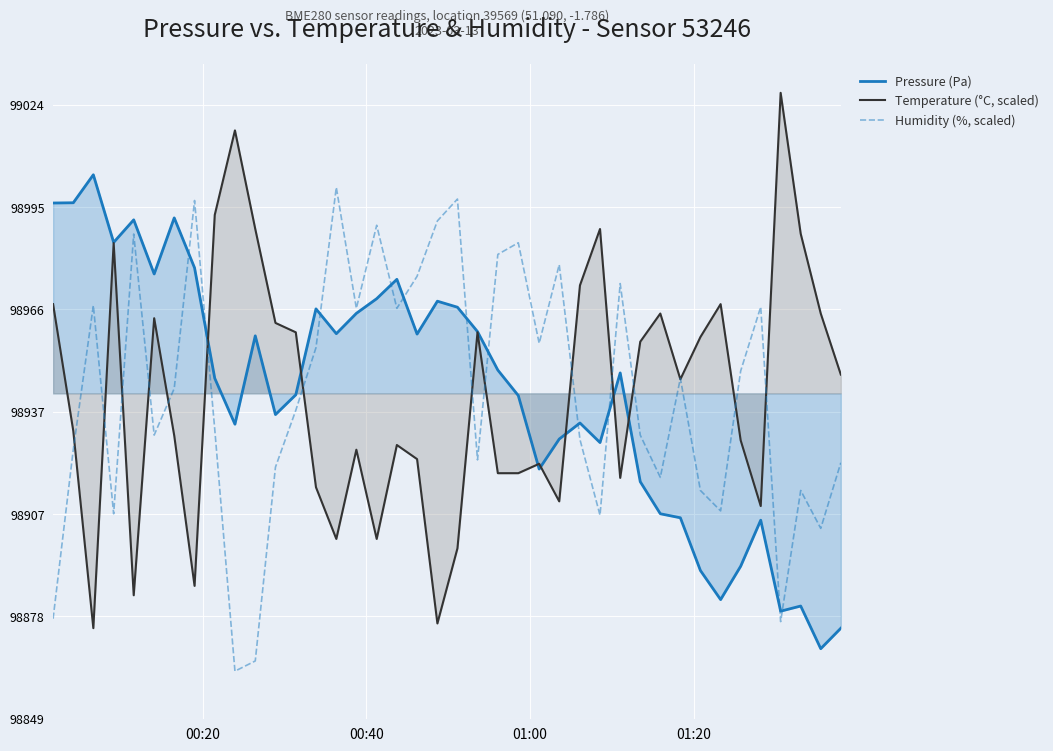

List the series in order of their peak value, highest first.

Temperature (°C, scaled), Pressure (Pa), Humidity (%, scaled)